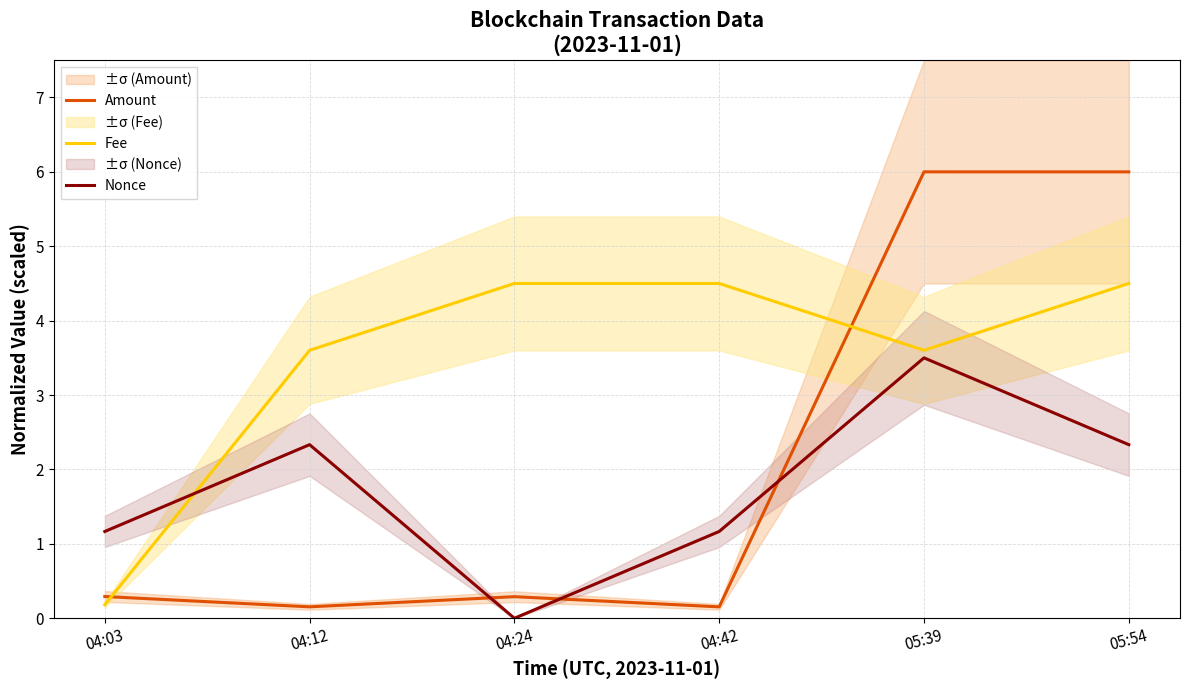

What is the sum of all Nonce values?

10.5